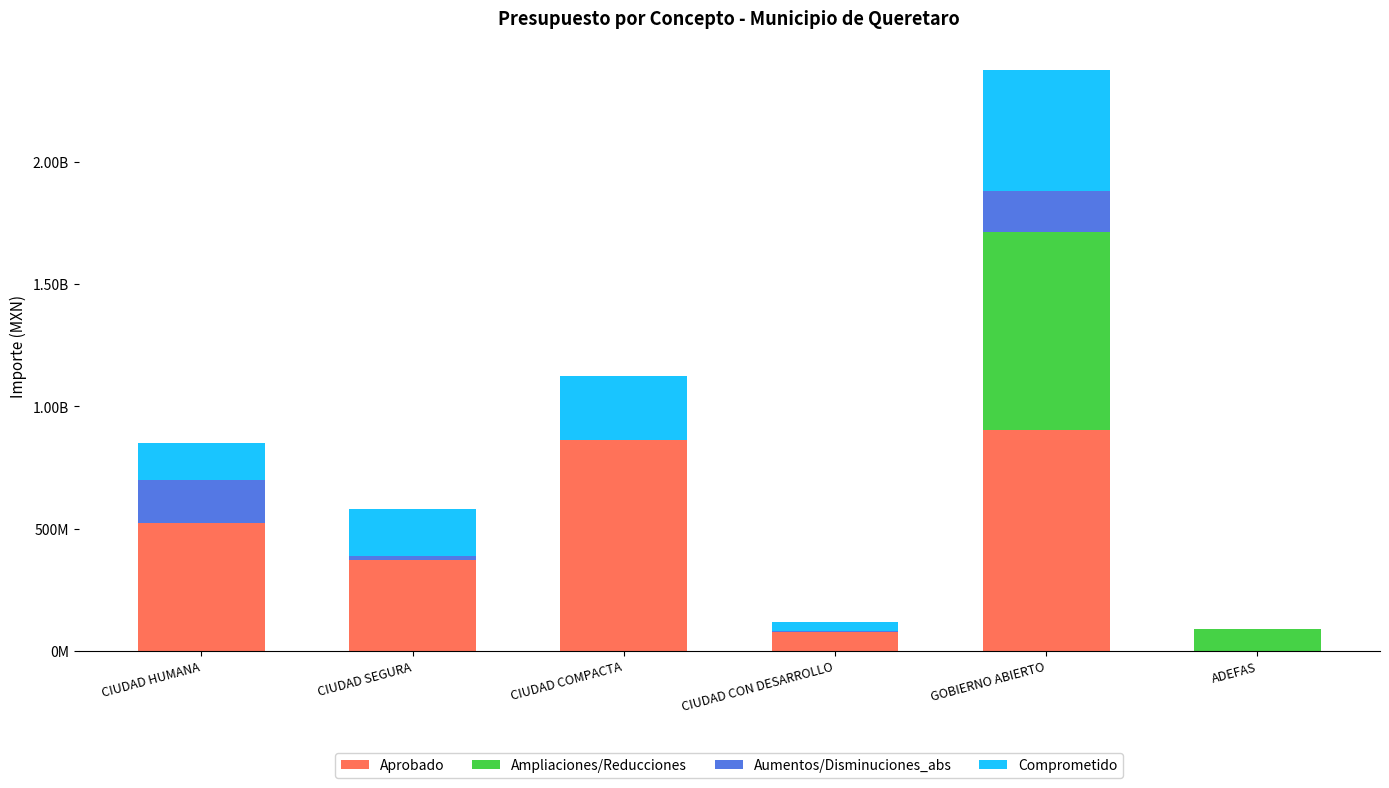

What is the label of the 4th bar from the left?

CIUDAD CON DESARROLLO